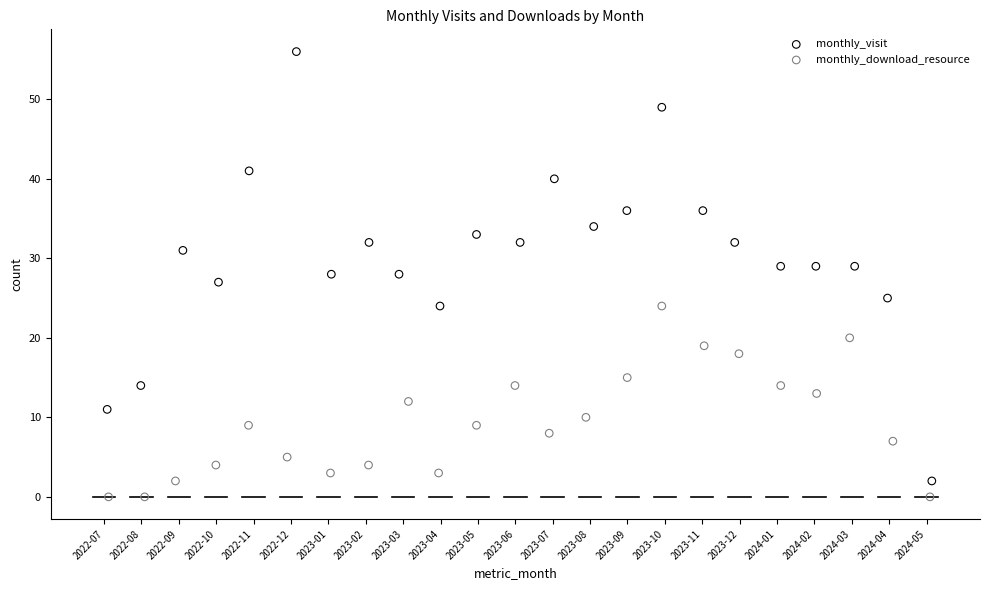

Which series contains the lowest Y value?

monthly_download_resource